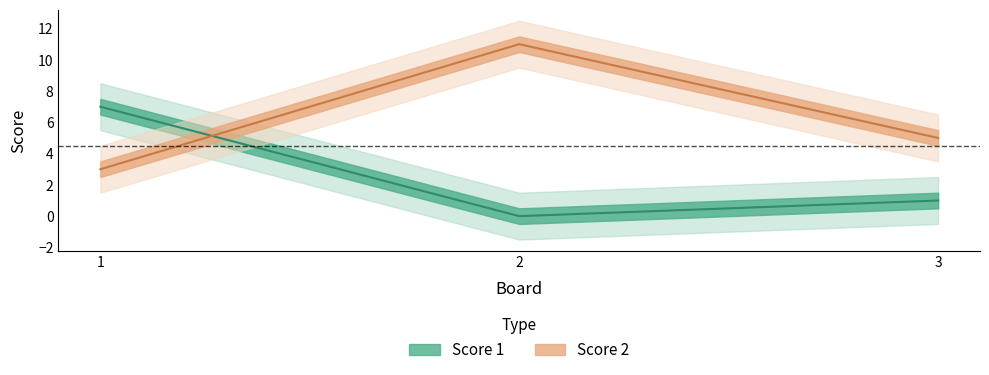

What is the value of the Score 1 point at the 1st from the left?

7